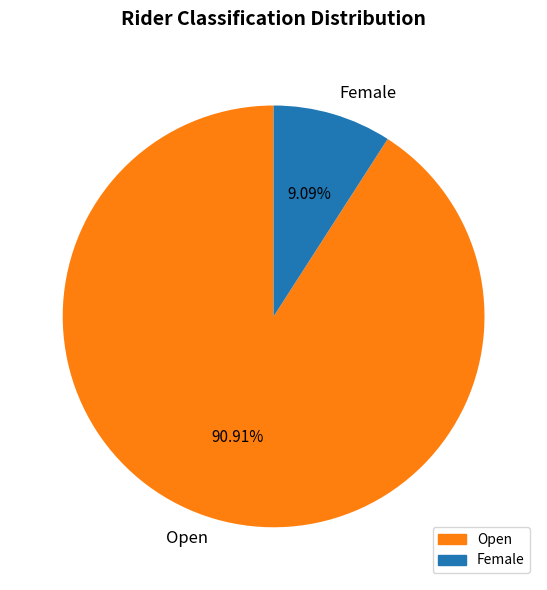

Count the number of slices in the pie.

2